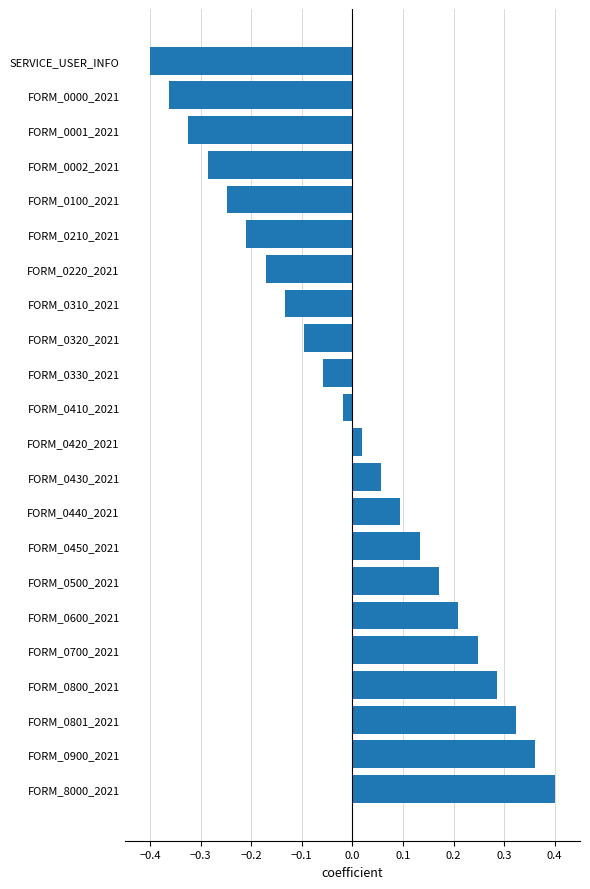

Which category has the lowest value across all series?

SERVICE_USER_INFO